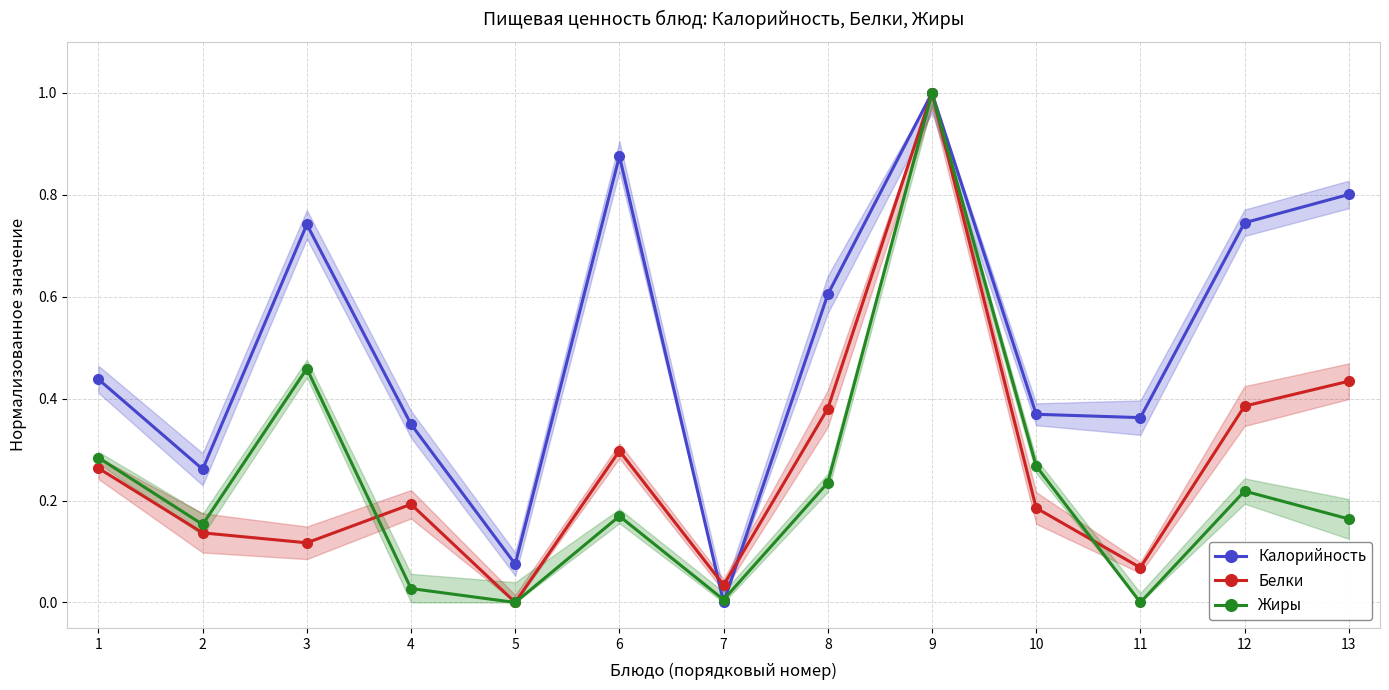

True or false: Калорийность has a value of 0.0 at 7.

True